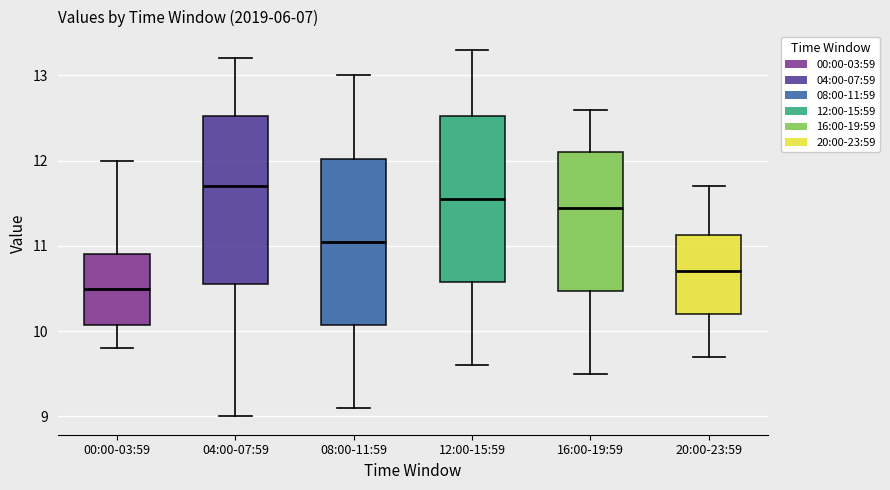

Where does the upper whisker of the box for 08:00-11:59 end on the y-axis? The values are not printed on the chart, so give them approximately, as read against the axis.

13.0